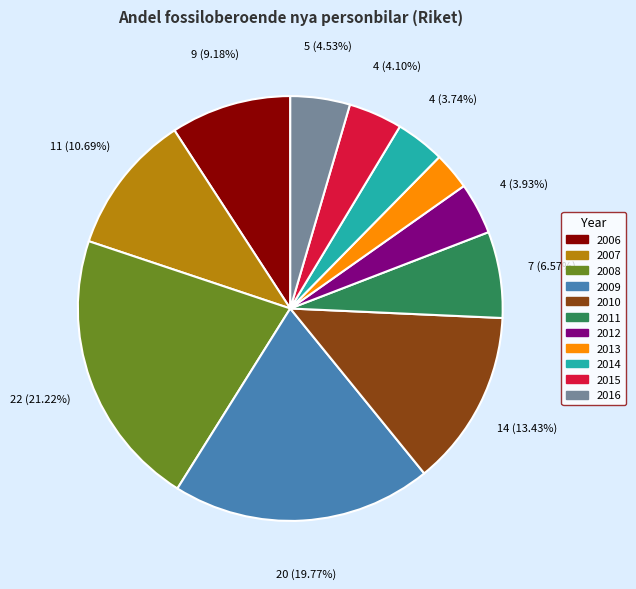

Is there a majority slice in this chart?

No